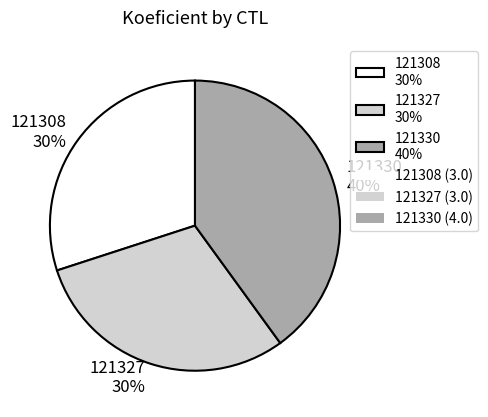

How many slices are in this pie chart?

3